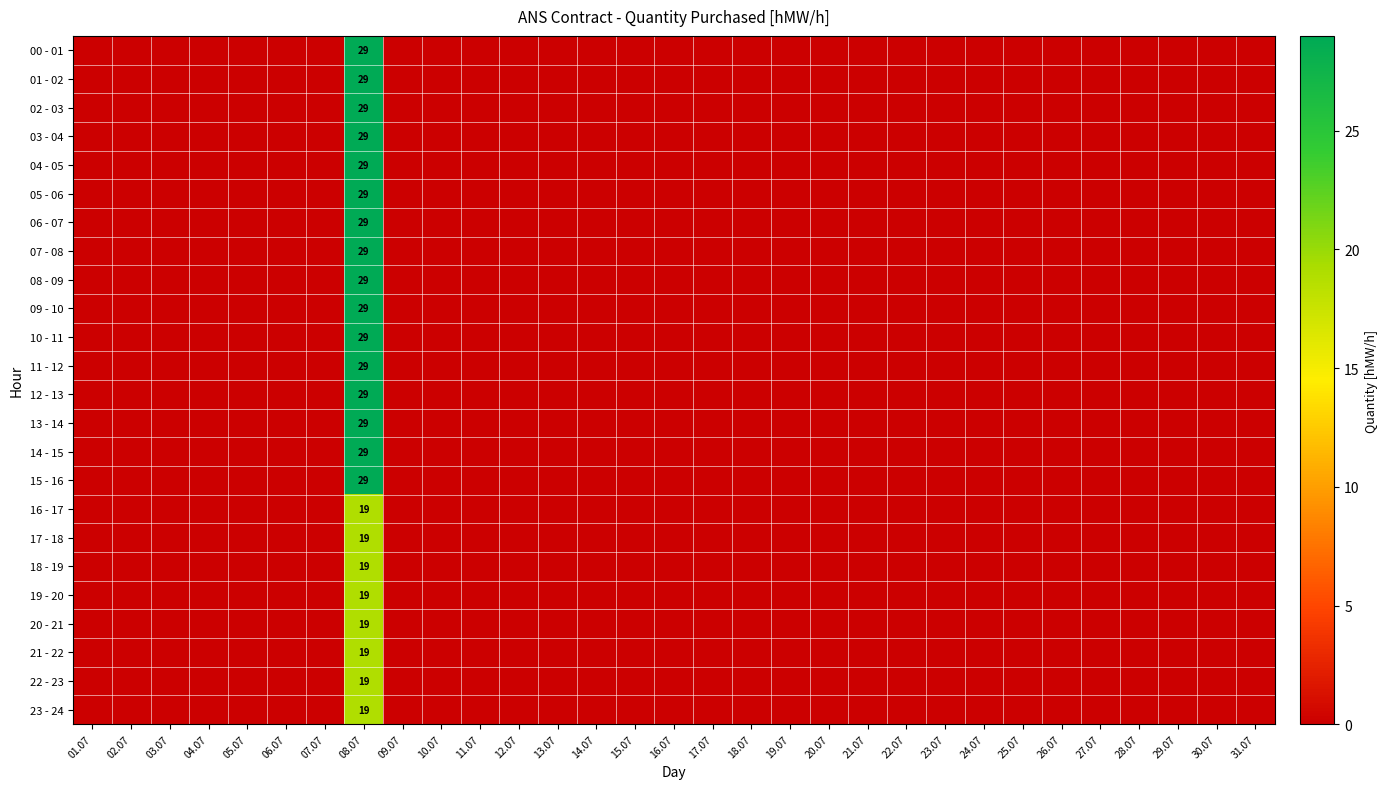

Where is 10 - 11 nearest to the value 14?

01.07